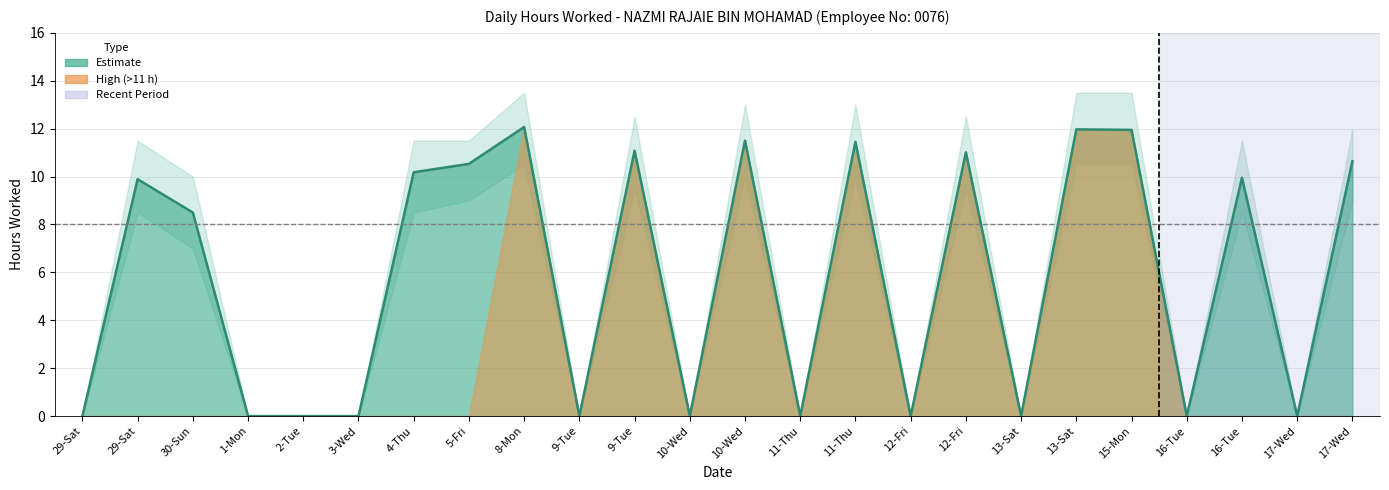

True or false: Lower Band and Upper Band intersect in this chart.

False